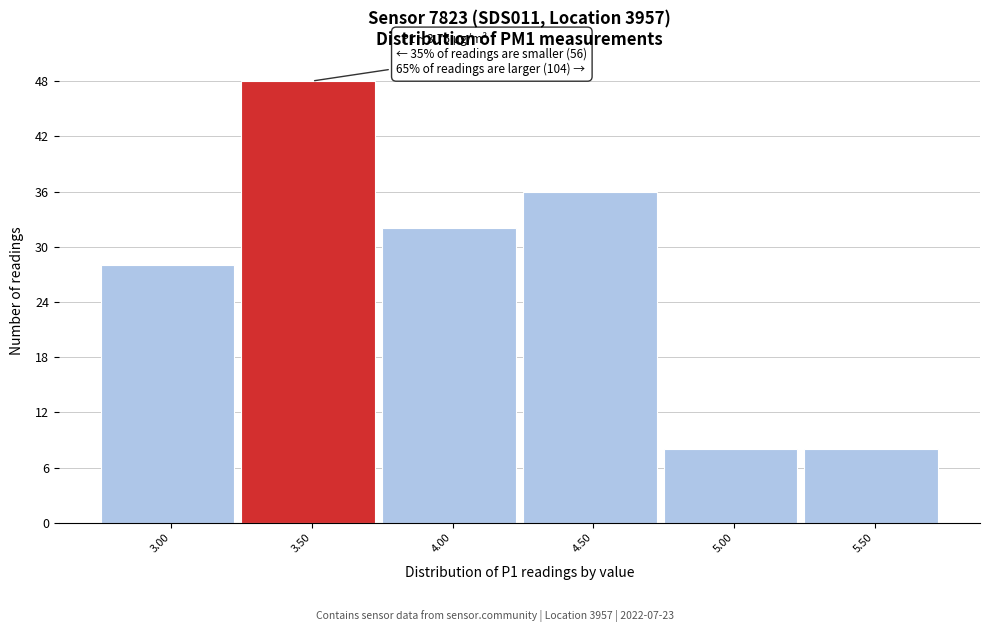

Reading left to right, transcribe all the data shown in this chart.

3.00=28	3.50=48	4.00=32	4.50=36	5.00=8	5.50=8